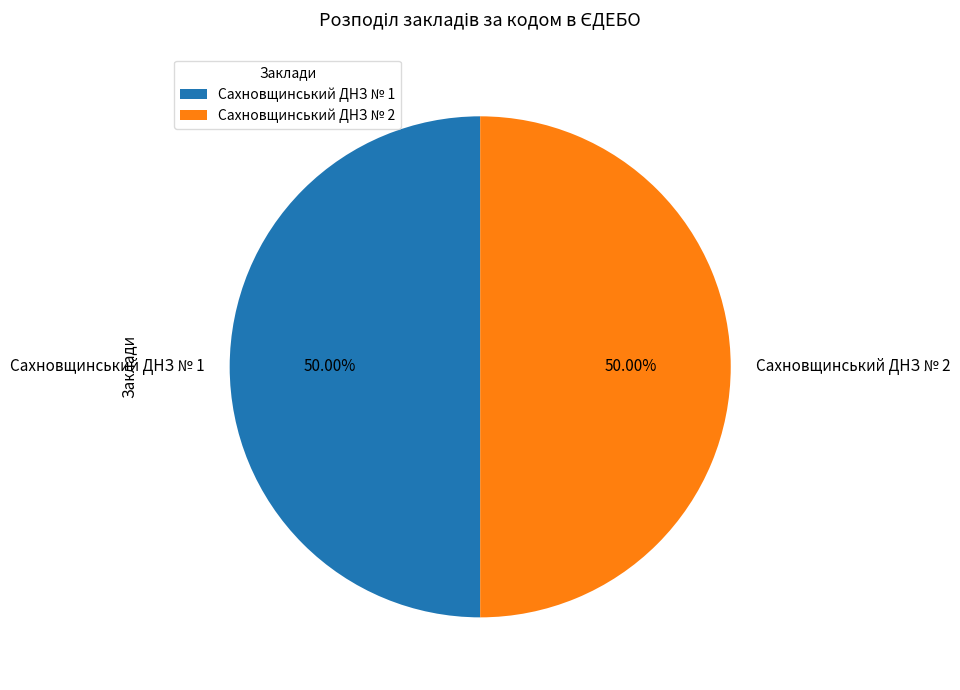

Count the number of slices in the pie.

2